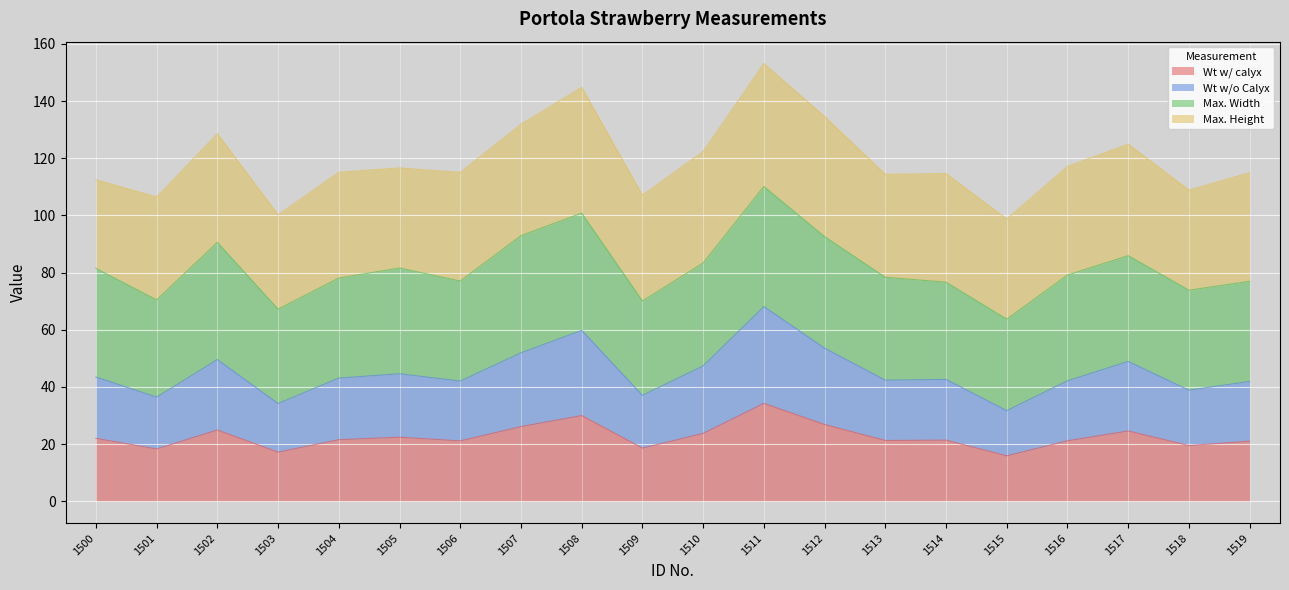

What is the total value across all series at 1503?

100.2